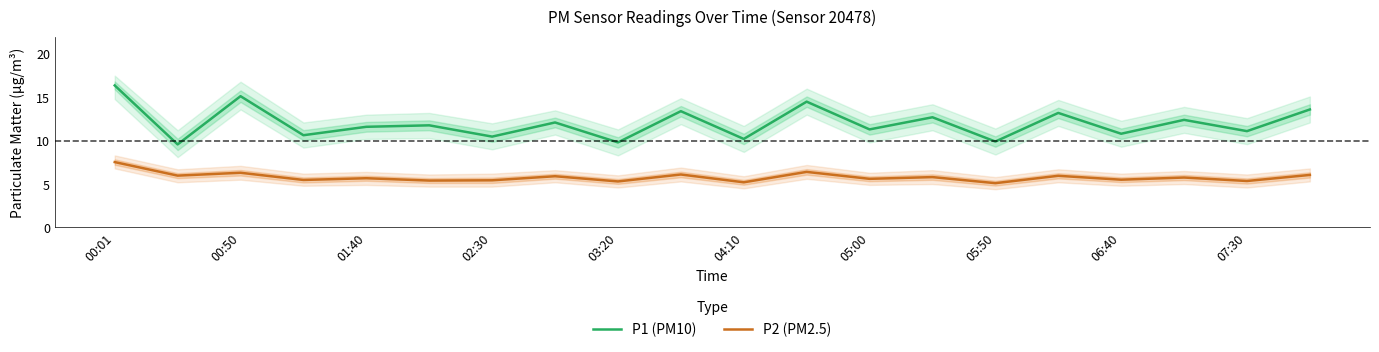

Is it true that P1 (PM10) equals 13.6 at 19?

True